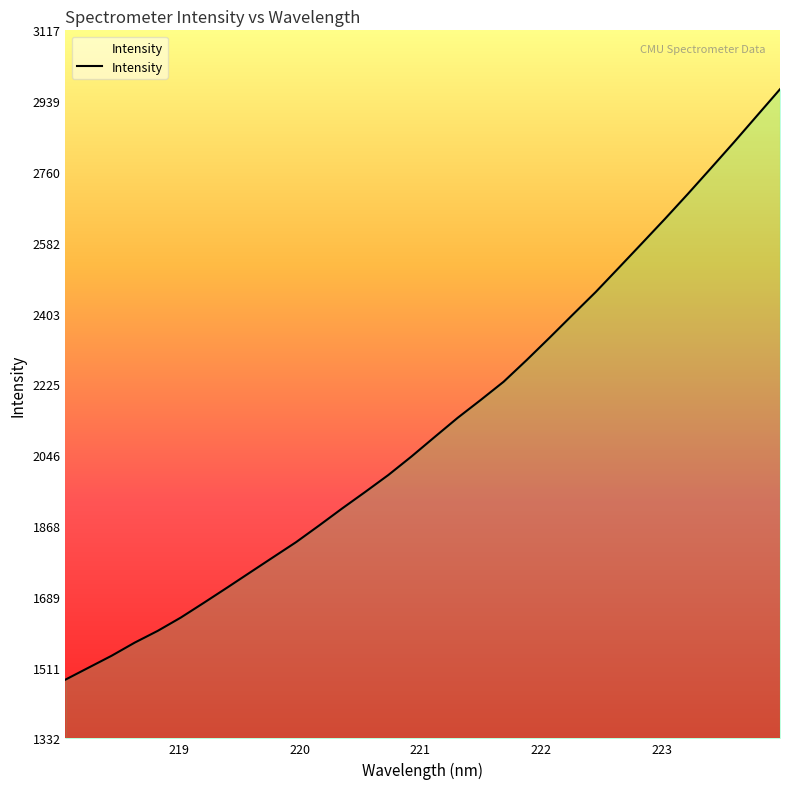

What is the smallest value displayed?

1480.4